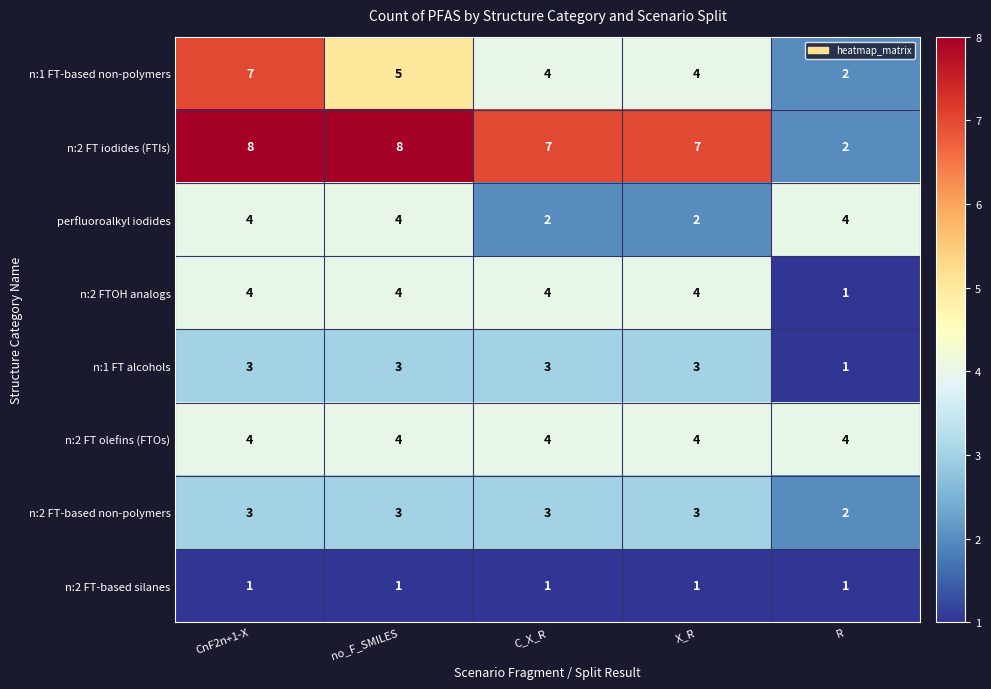

The n:1 FT-based non-polymers series shows 6 at C_X_R. True or false?

False